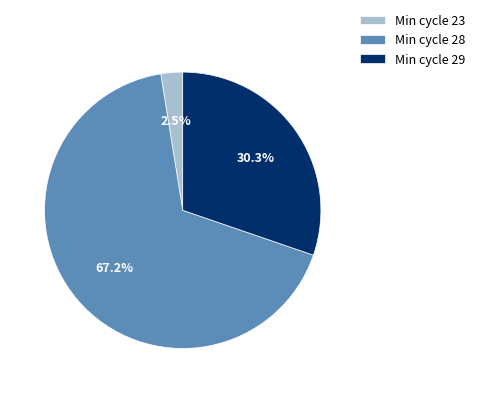

Which category has the smallest portion of the pie?

Min cycle 23